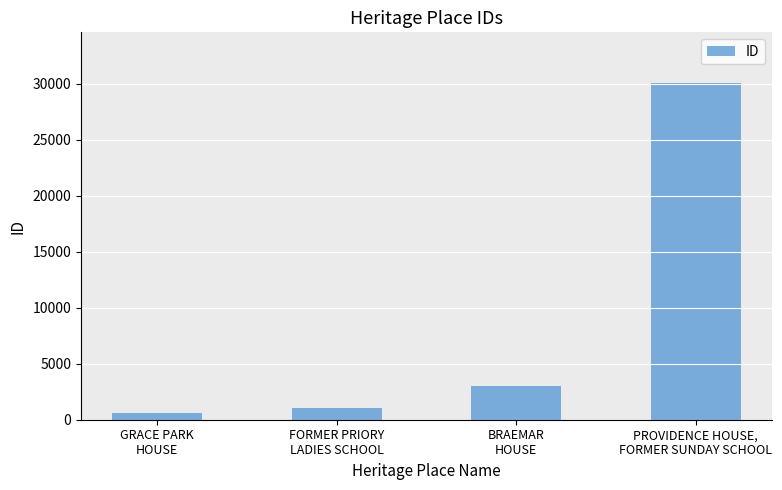

Count the number of data series in this chart.

1